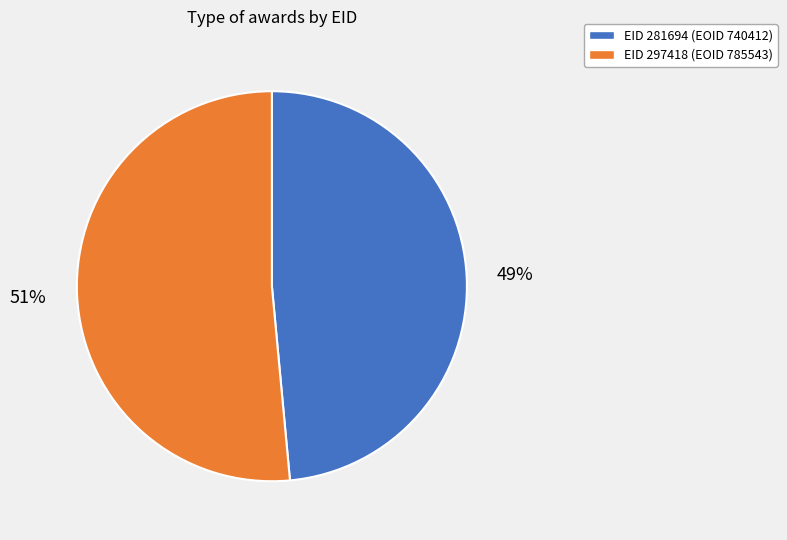

How many slices are in this pie chart?

2